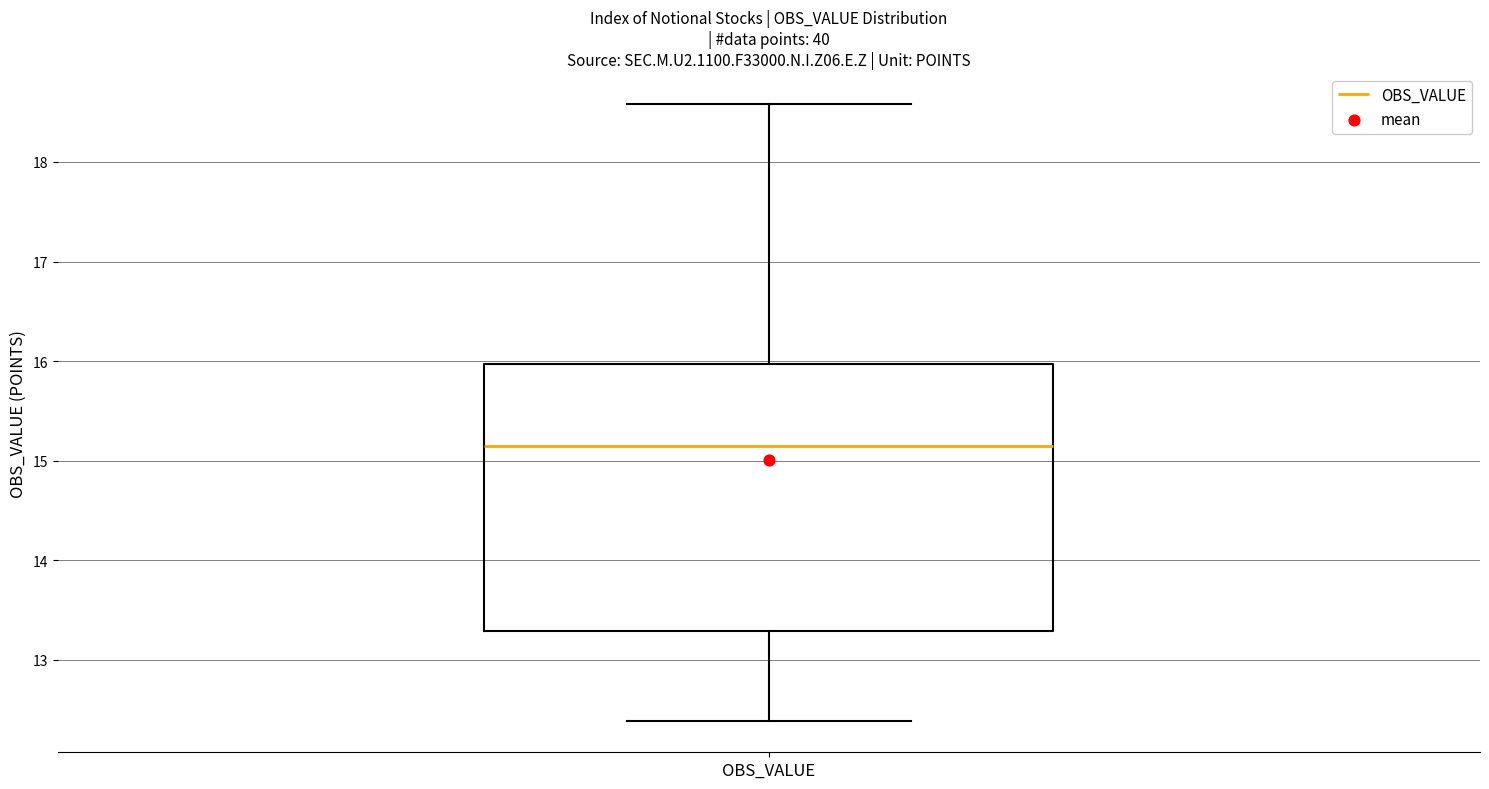

Transcribe this box plot: give where the median line is, the range the box spans, and where the two whiskers end, as read against the y-axis. The values are not printed on the chart, so give them approximately, as read against the axis.

median 15.2, box 13.3 to 16.0, whiskers 12.4 to 18.6